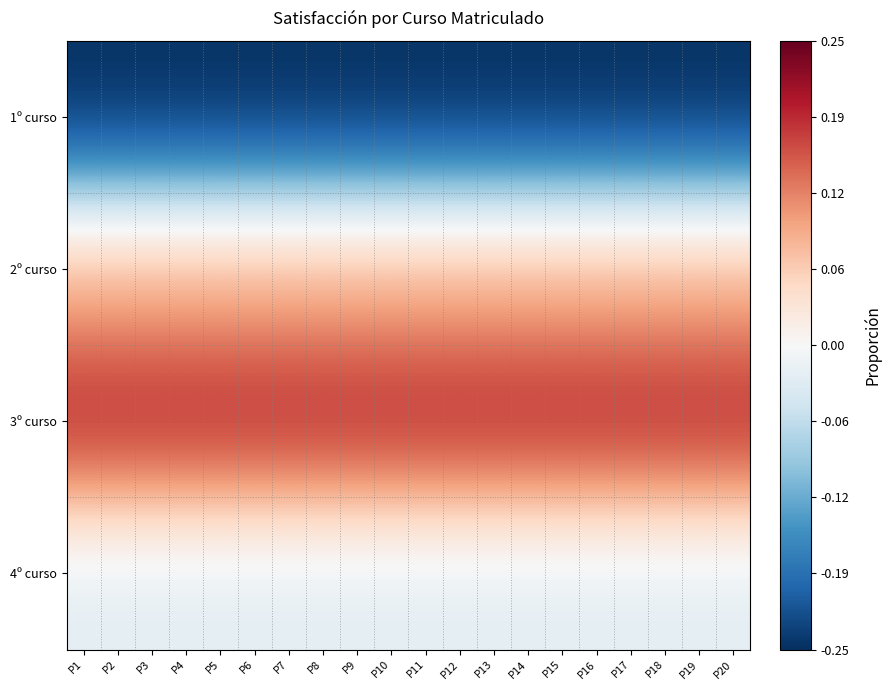

Which has a higher value, P16 or P11?

P16